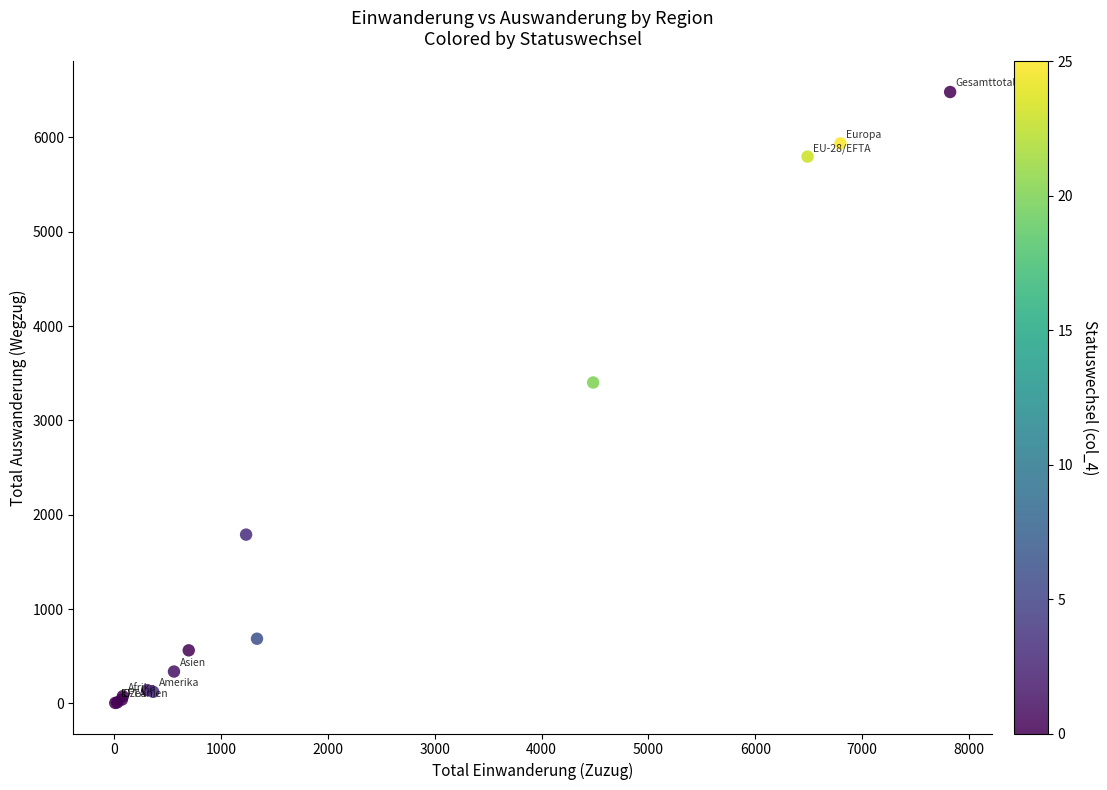

What Y value in the scatter plot is closest to 3243?

3402